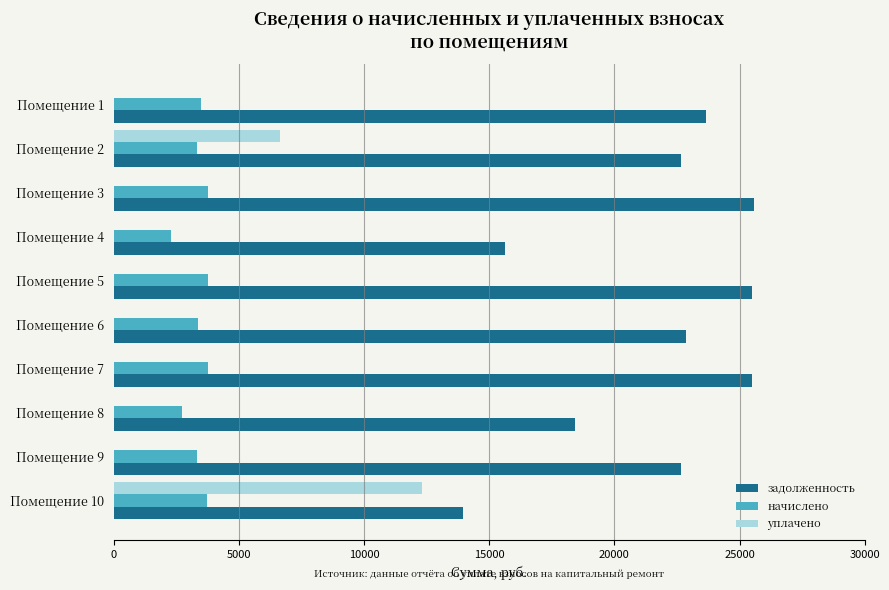

What is the sum of the начислено values at Помещение 8 and Помещение 5?

6474.0